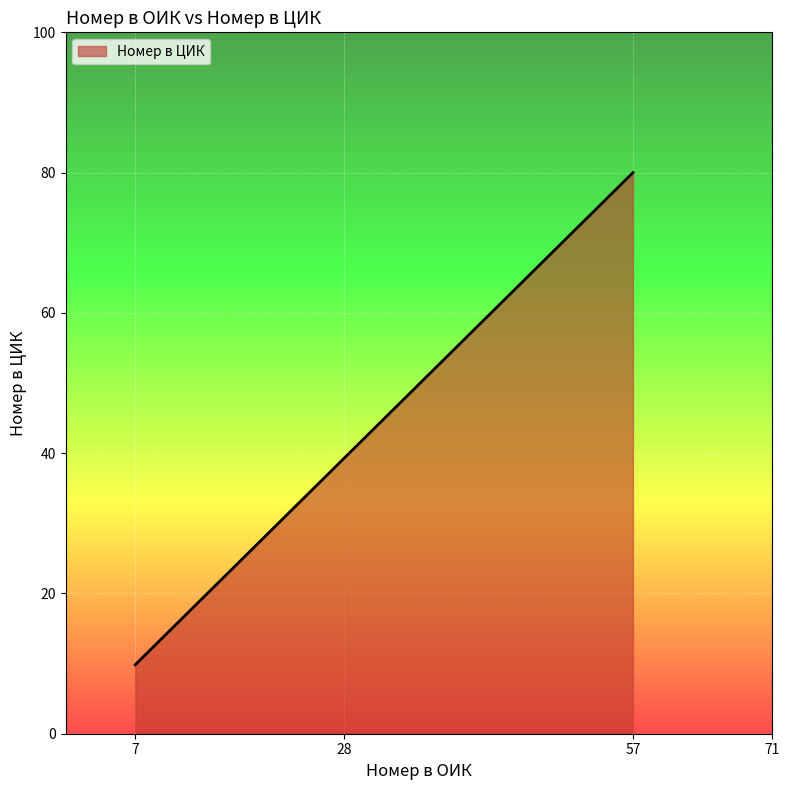

List the labels in order of value, largest first.

57, 28, 7